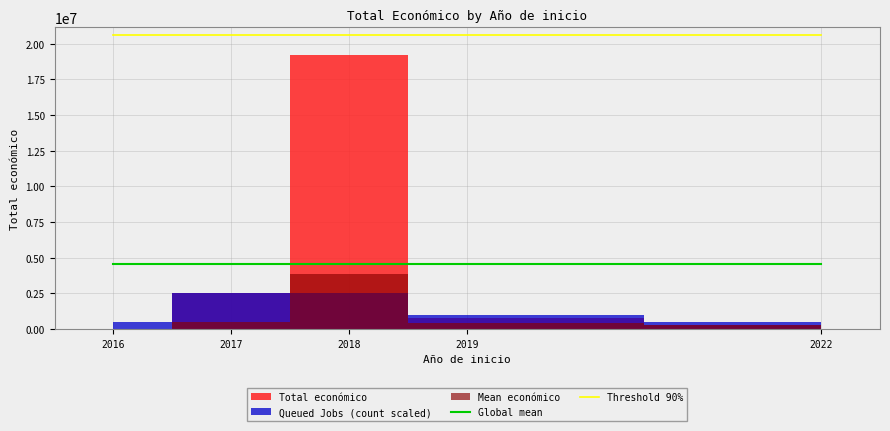

Which has a higher value, 2017 or 2022?

2017